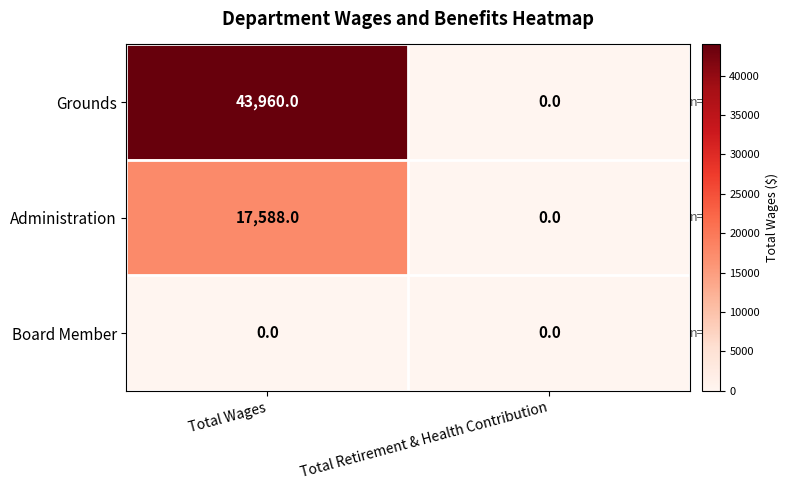

Which series has the largest total across all categories?

Grounds